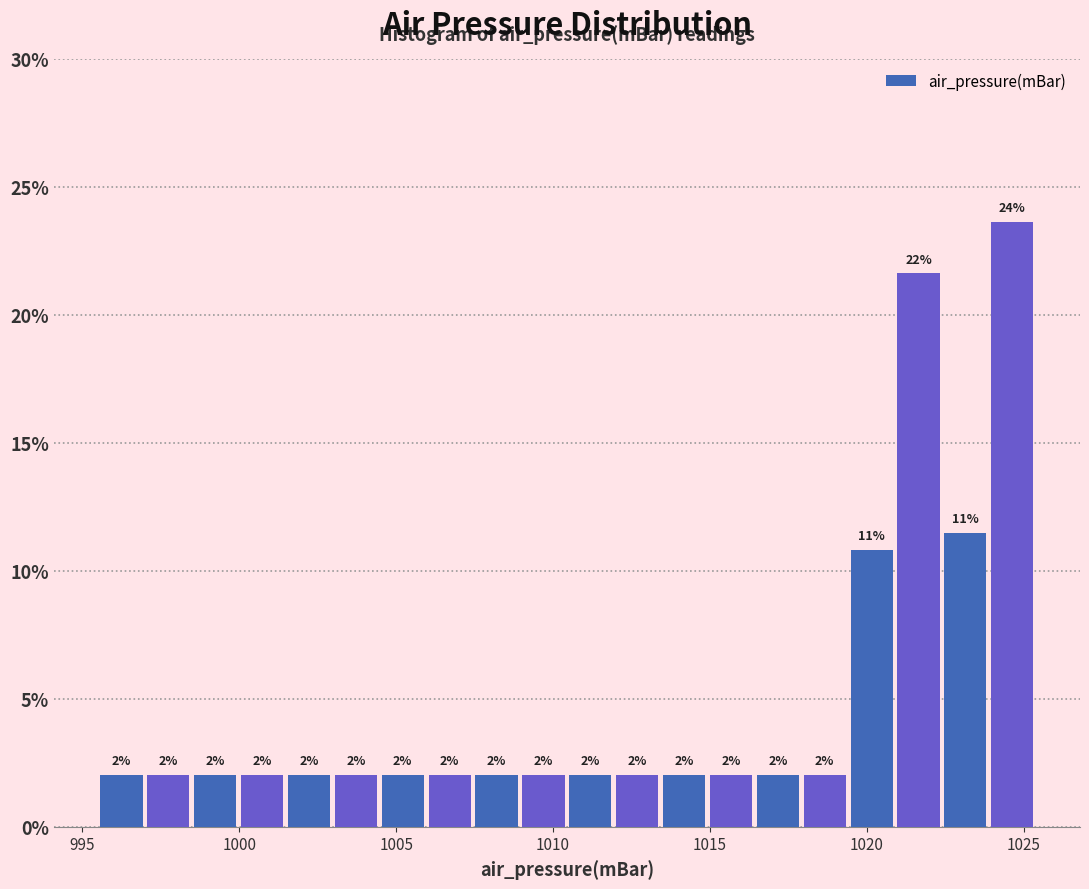

Read against the x-axis, roughly where is the centre of the tallest bar?

1024.5